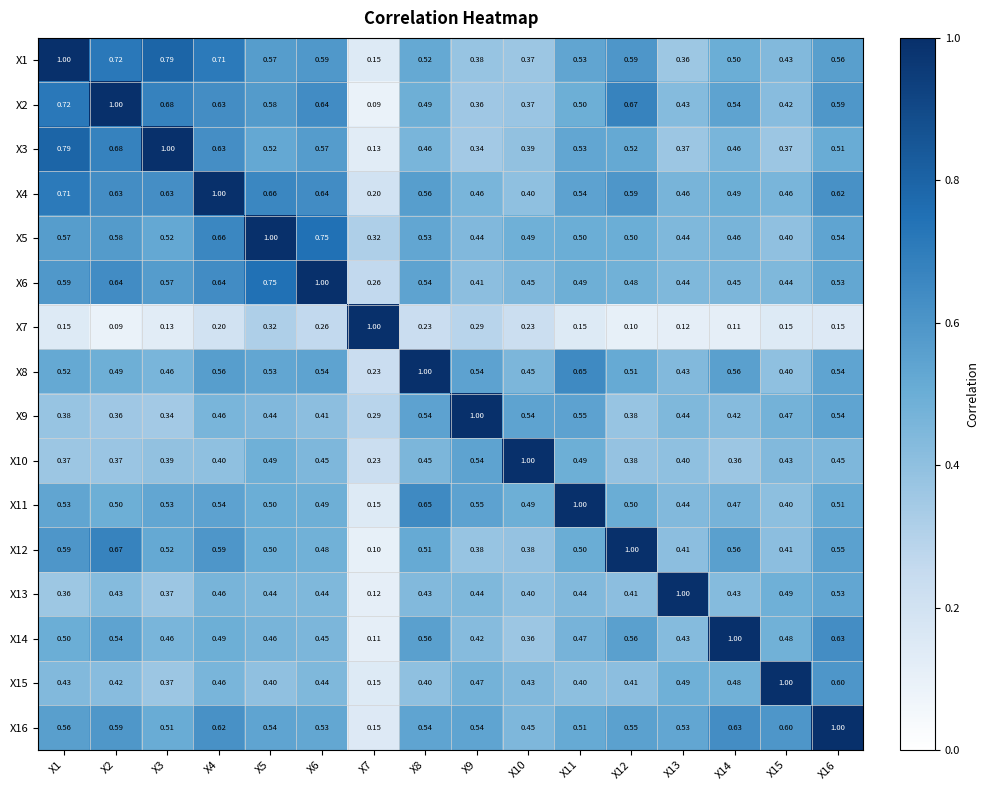

Is the value of X15 at X11 greater than the value of X9 at X6?

No